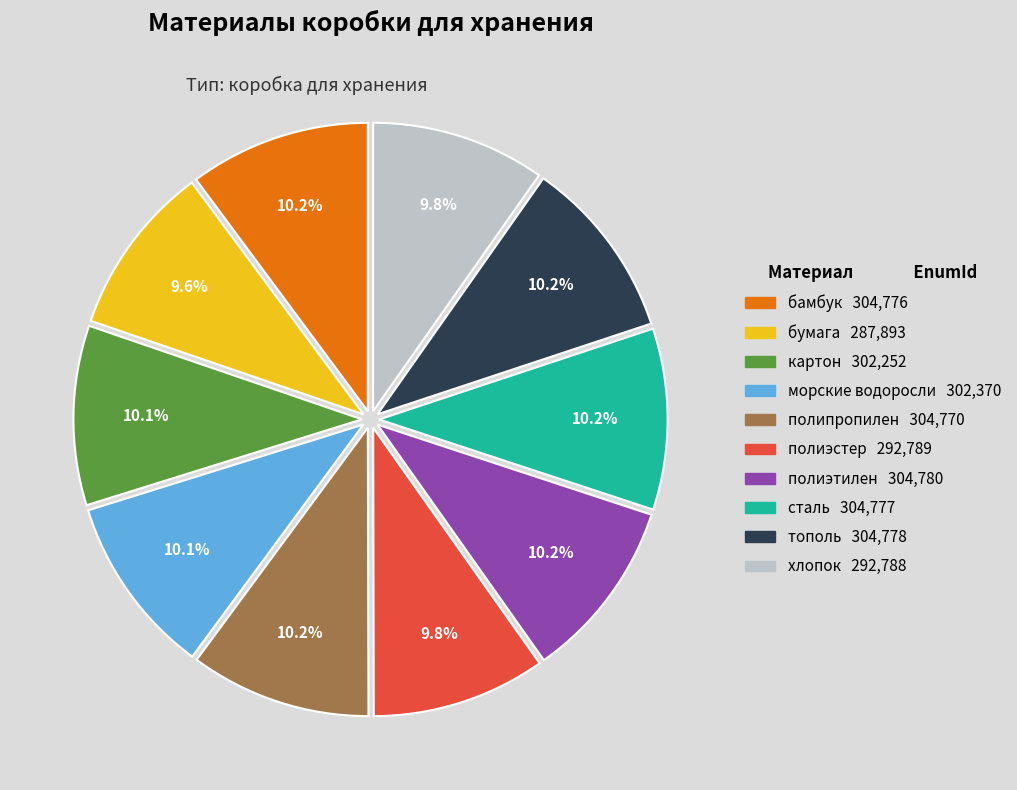

Between бумага and тополь, which is larger?

тополь